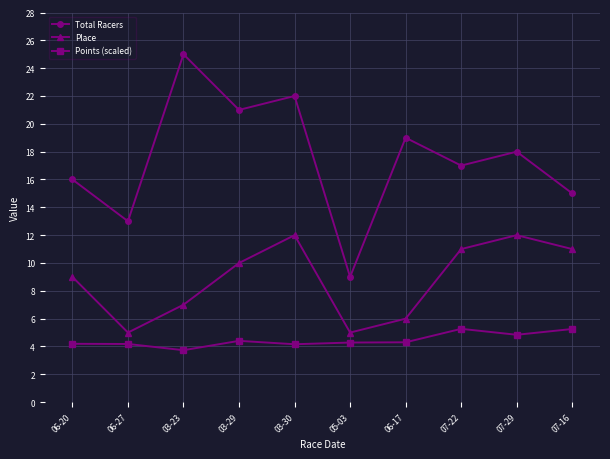

At how many categories does at least one series exceed 7?

10